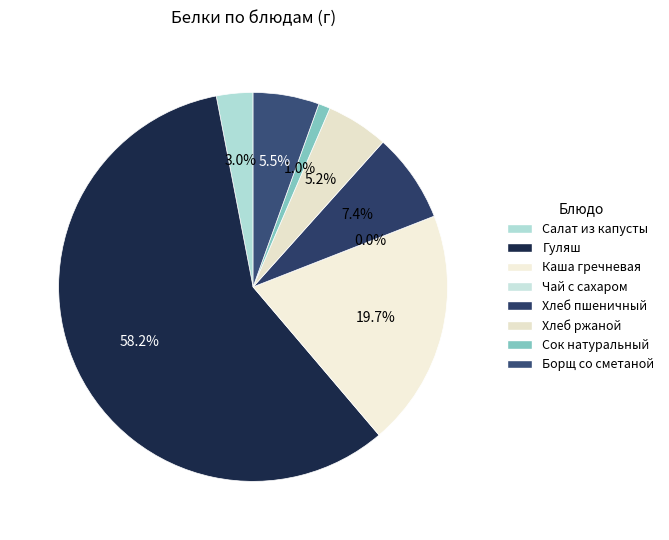

To the nearest percent, what is the difference between the largest and smallest slice percentages?

58%